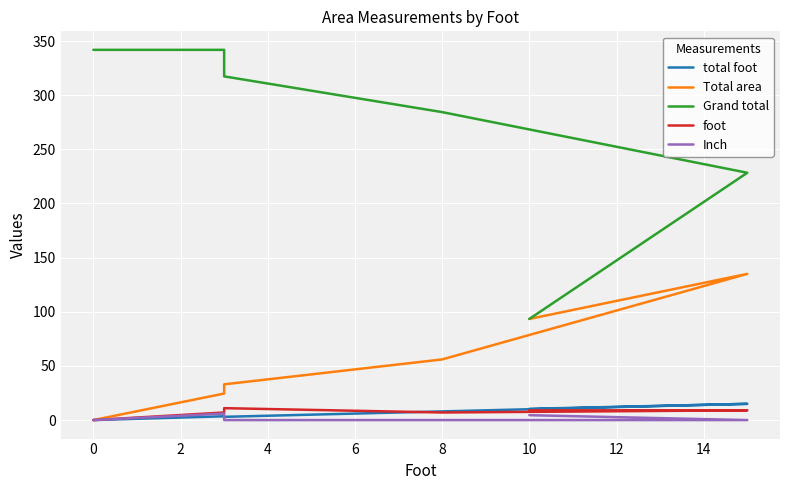

What are all the series names shown in the legend?

total foot, Total area, Grand total, foot, Inch